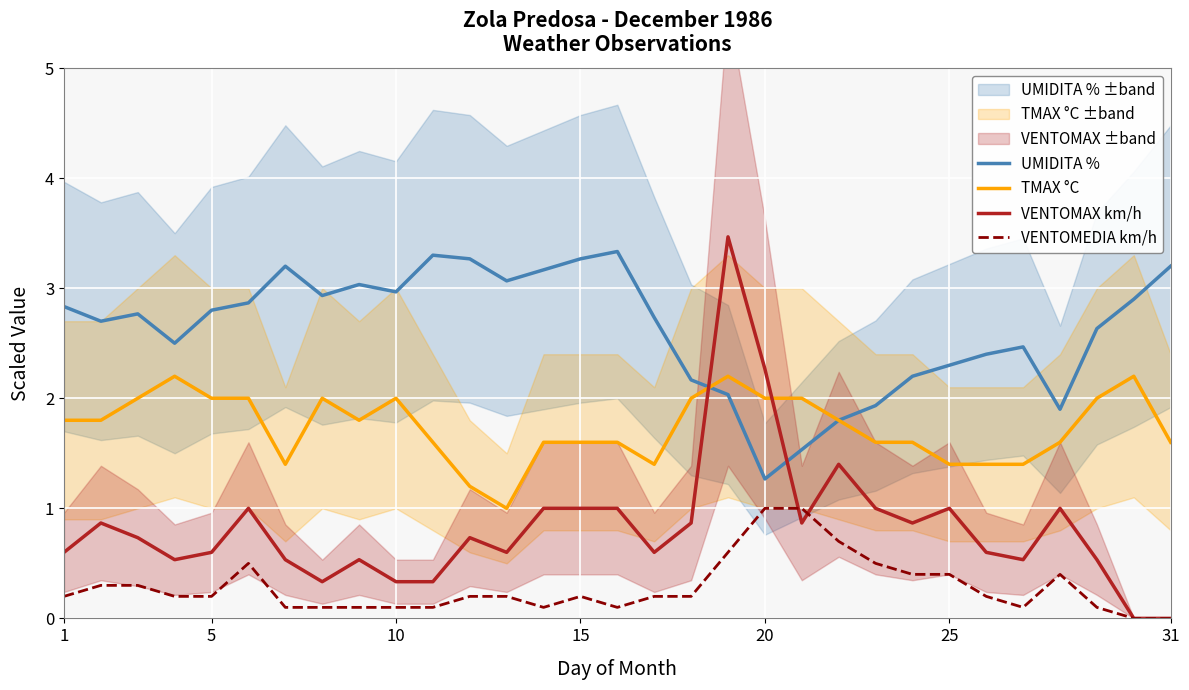

How many TMAX °C values are between 1 and 2?

28